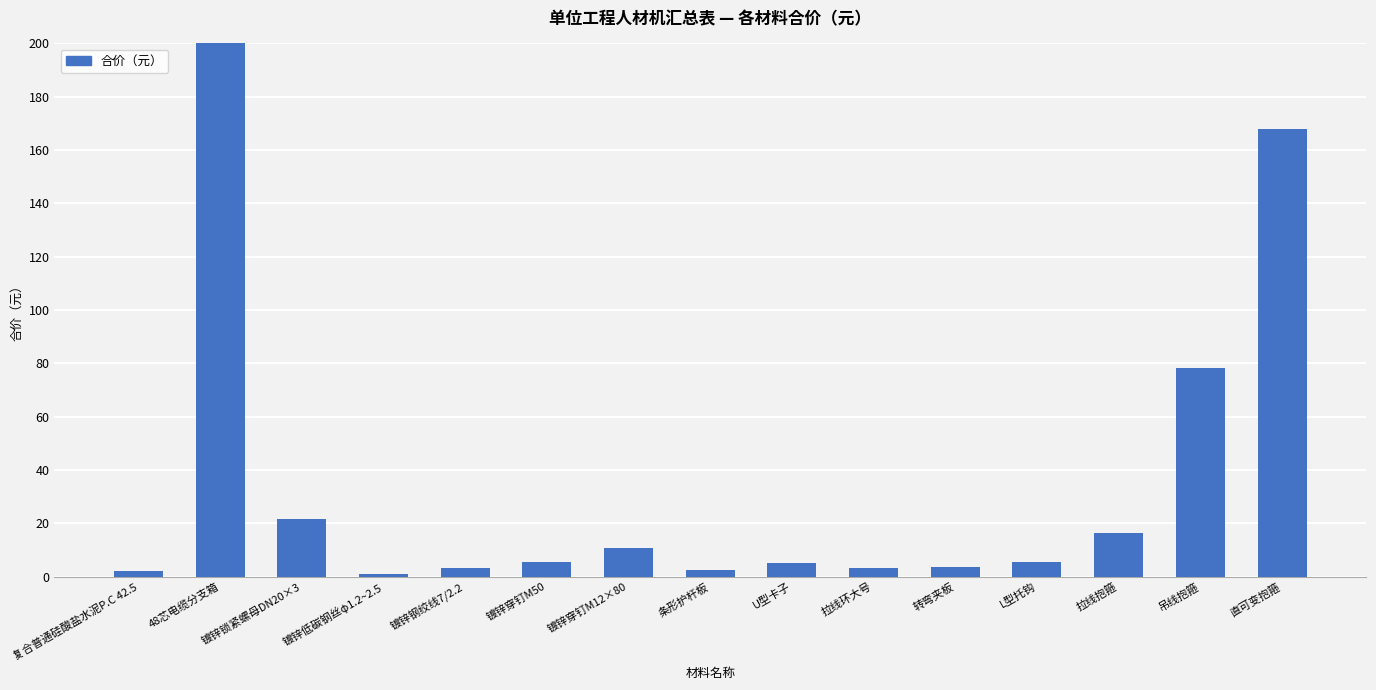

Rank the categories by value from lowest to highest.

镀锌低碳钢丝φ1.2~2.5, 复合普通硅酸盐水泥P.C 42.5, 条形护杆板, 镀锌钢绞线7/2.2, 拉线环大号, 转弯夹板, U型卡子, L型托钩, 镀锌穿钉M50, 镀锌穿钉M12×80, 拉线抱箍, 镀锌锁紧螺母DN20×3, 吊线抱箍, 直可变抱箍, 48芯电缆分支箱